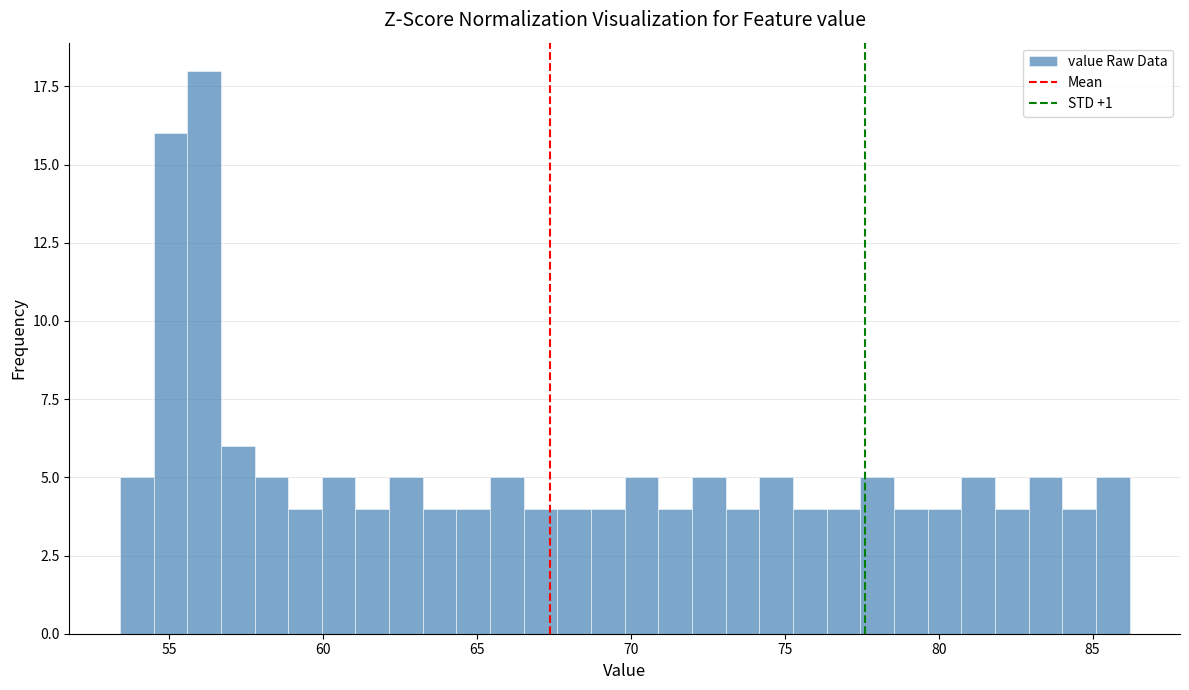

Read against the x-axis, roughly where is the centre of the tallest bar?

56.0